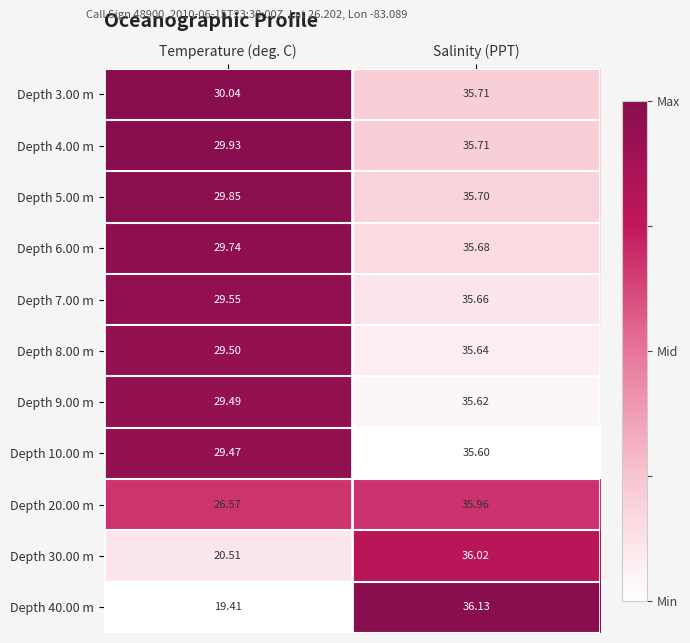

Where does the Depth 3.00 m series first go above 35?

Salinity (PPT)